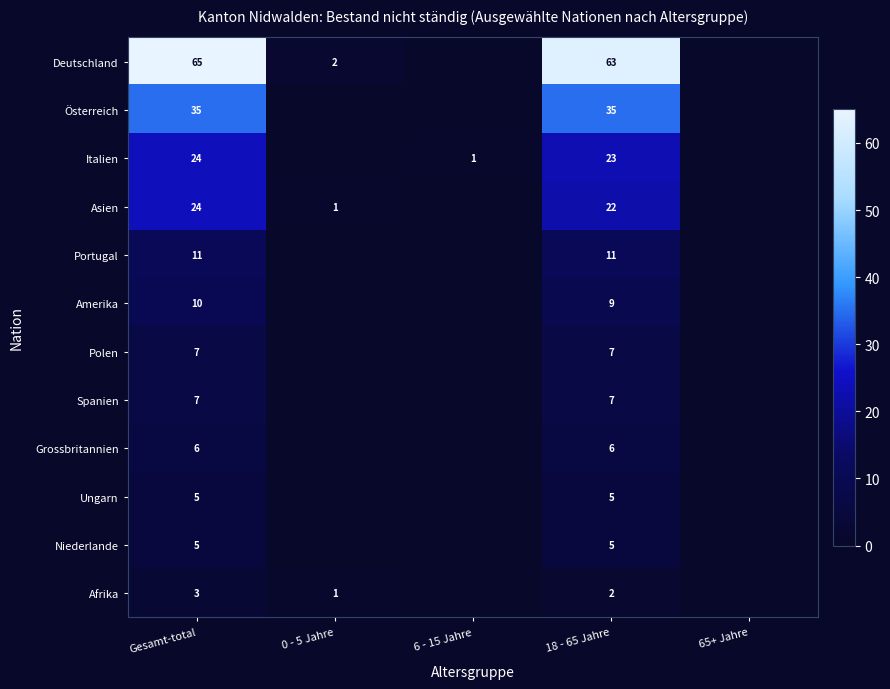

Is it true that Niederlande equals 8 at Gesamt-total?

False